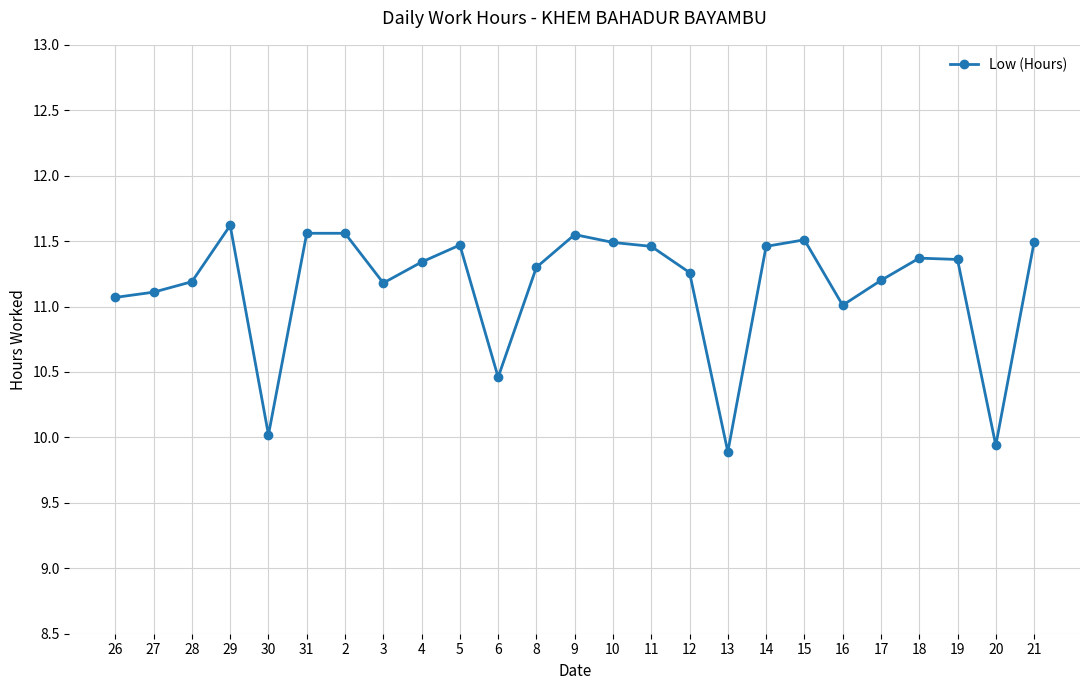

What is the label of the 24th point from the left?

20